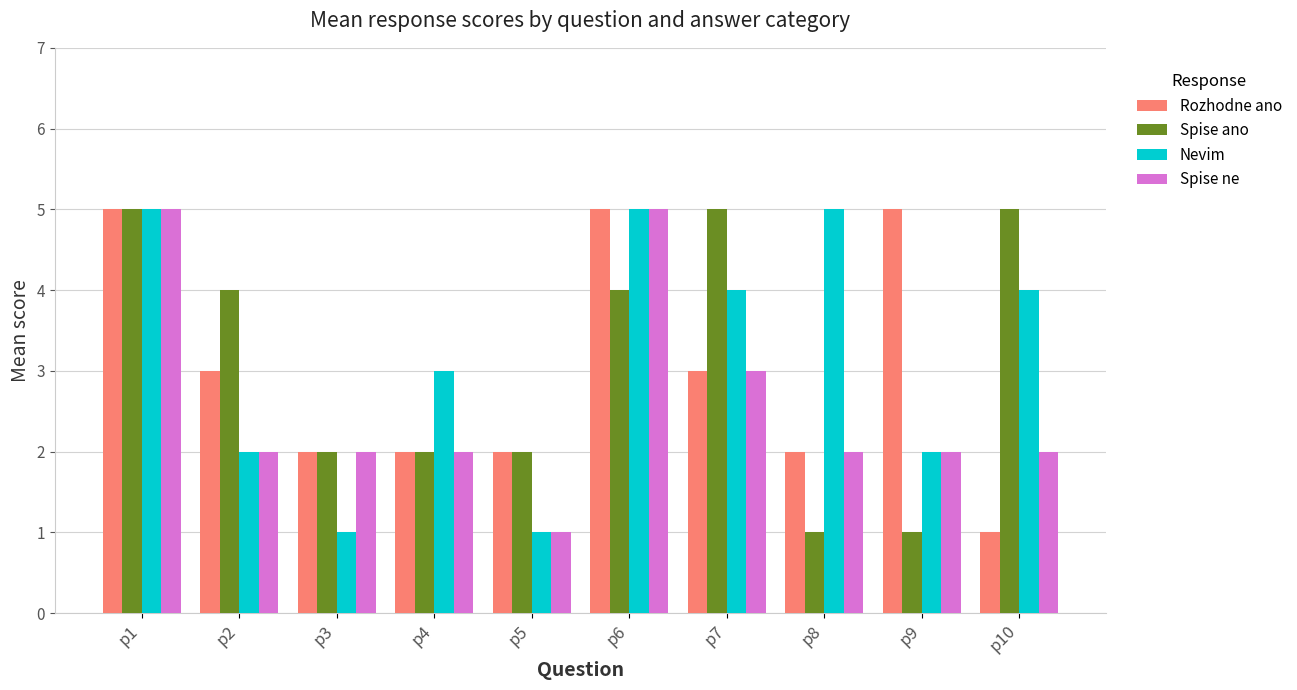

Reading left to right, transcribe all the data shown in this chart.

Rozhodne ano: 5	3	2	2	2	5	3	2	5	1
Spise ano: 5	4	2	2	2	4	5	1	1	5
Nevim: 5	2	1	3	1	5	4	5	2	4
Spise ne: 5	2	2	2	1	5	3	2	2	2